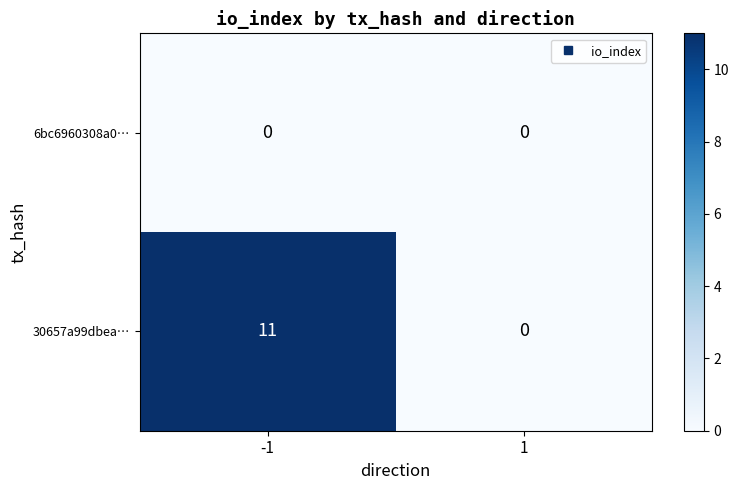

The 30657a99dbea… series shows -3 at 1. True or false?

False